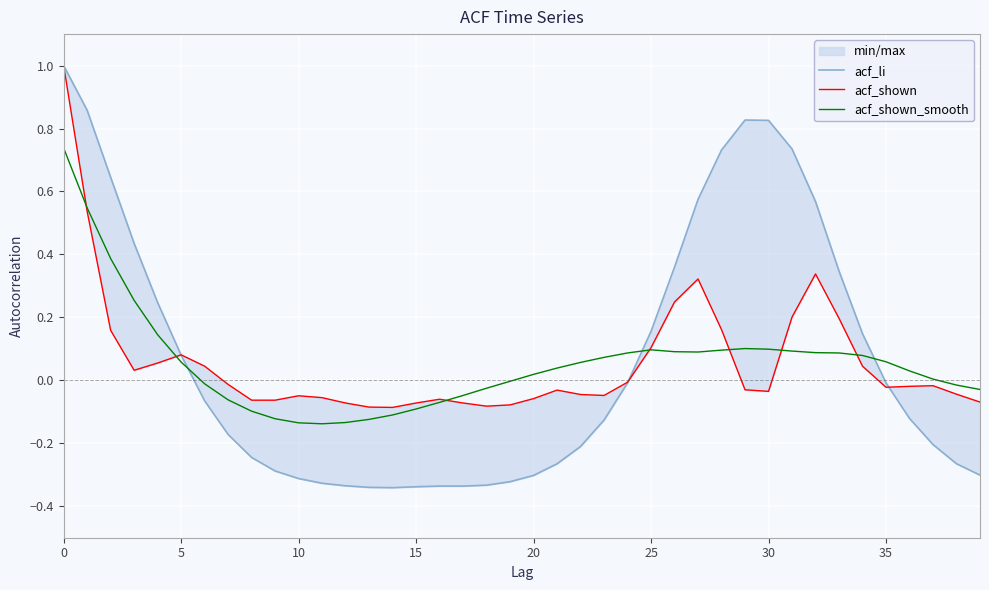

What is the difference between the highest and lowest values at 38?

0.2